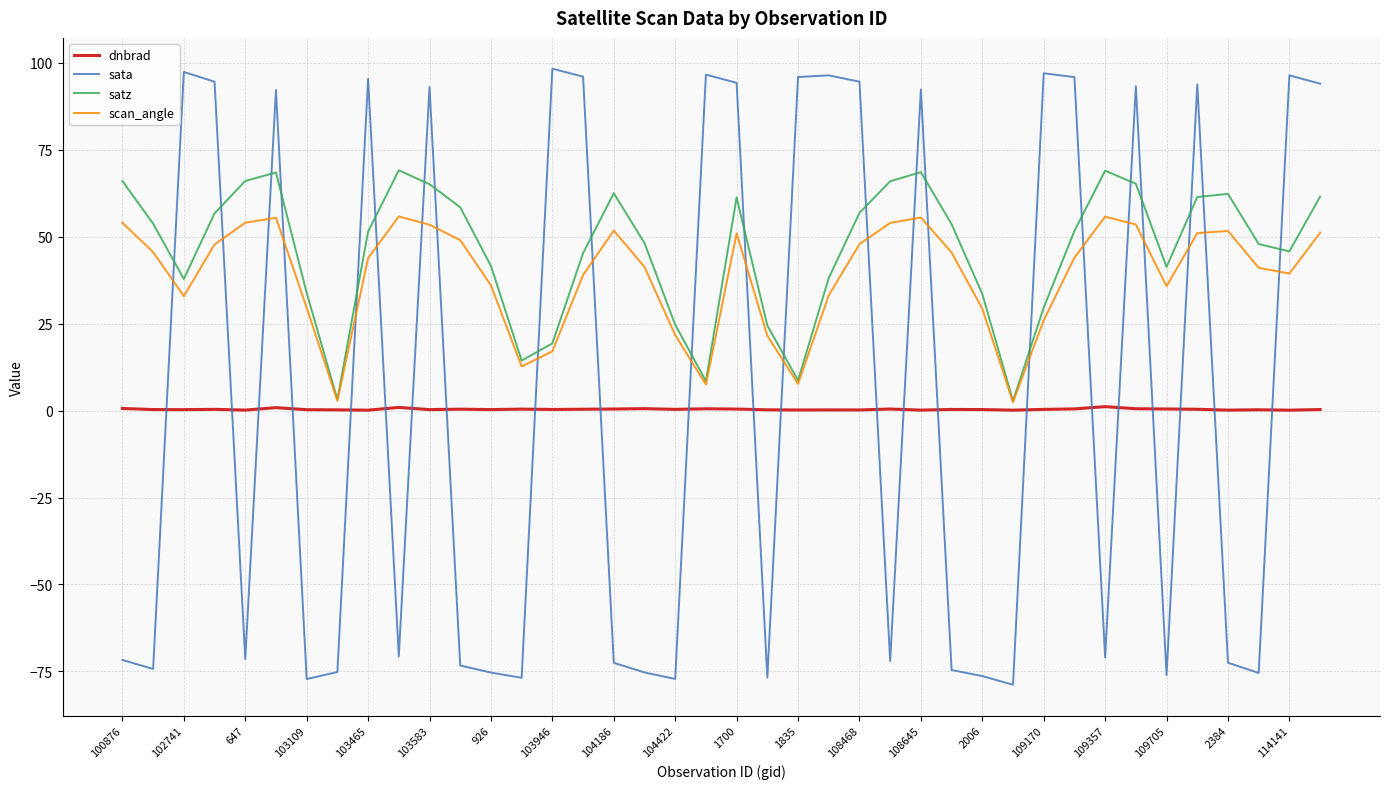

What is the highest value of the sata series?

98.3